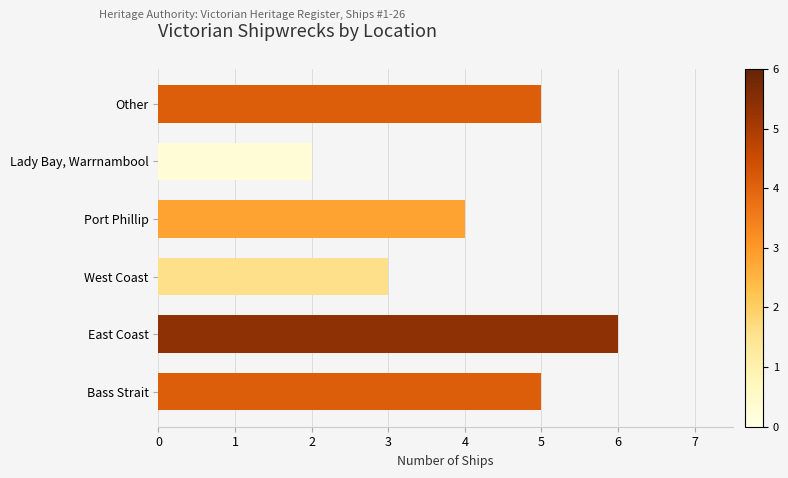

What is the difference between the maximum and minimum values?

4